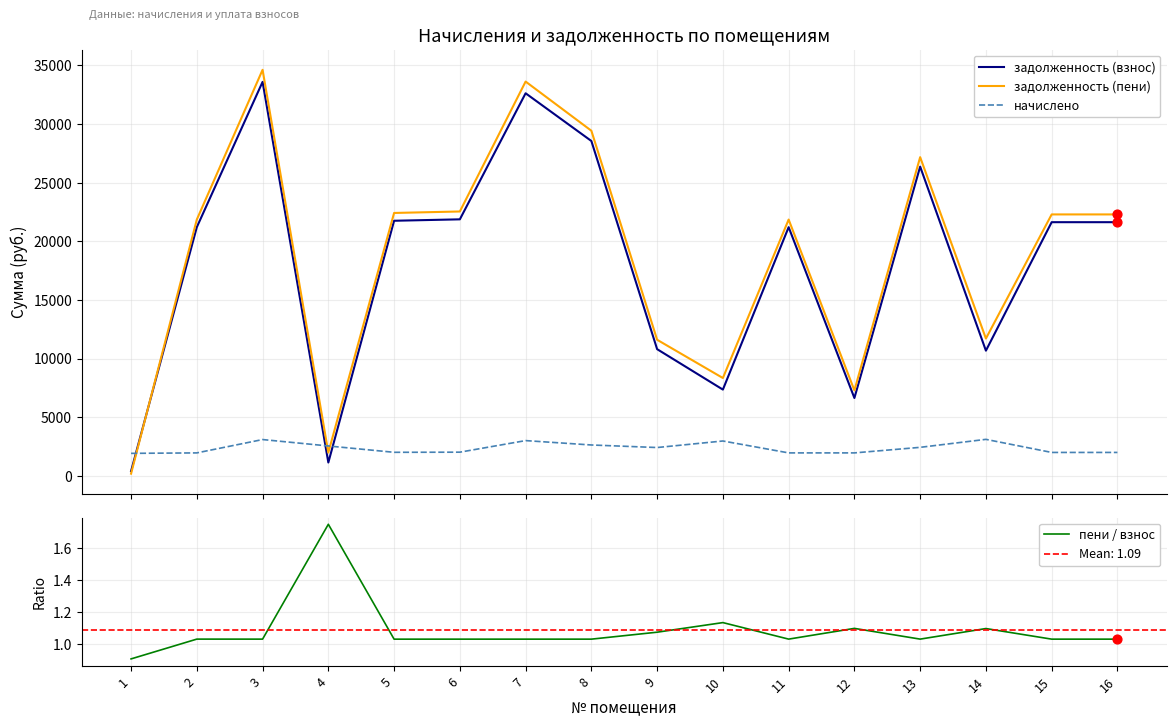

At which category is the sum across all series the highest?

3